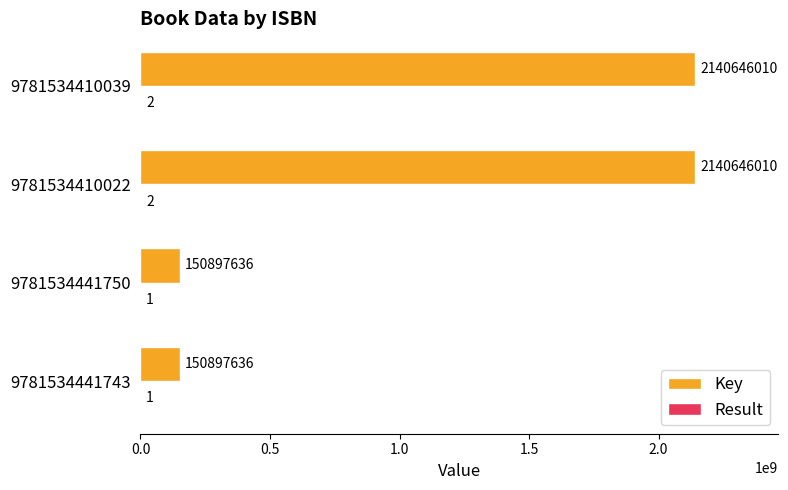

What is the sum of all Key values?

4583087292